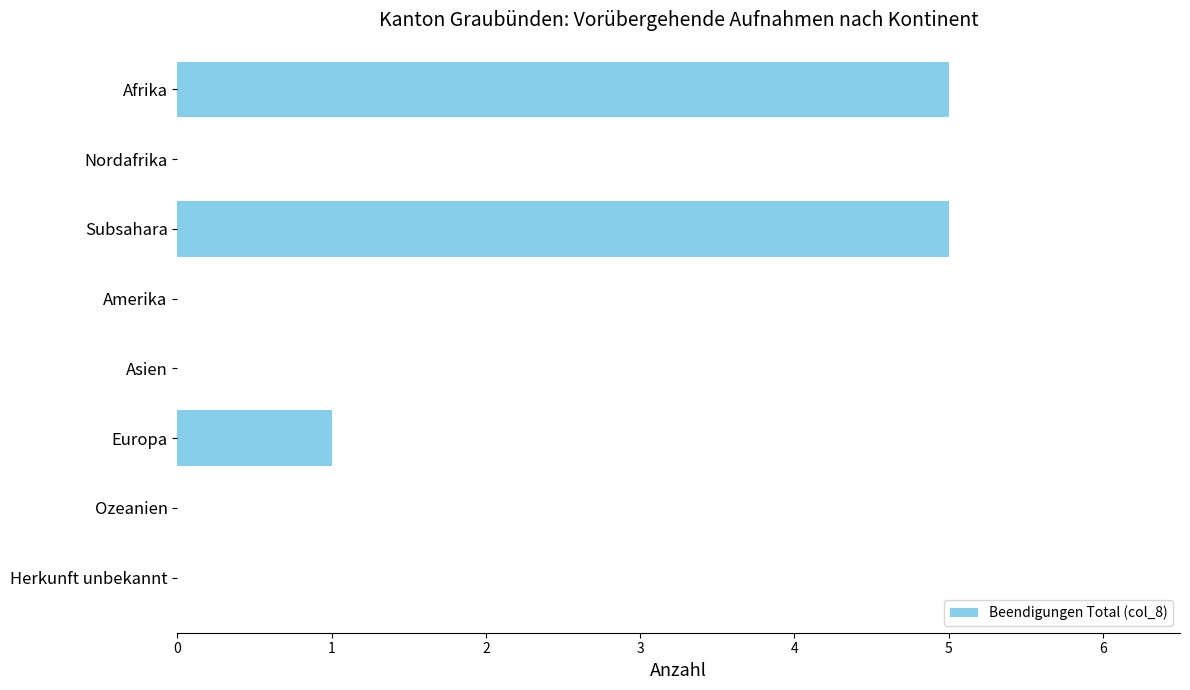

Reading bottom to top, list all the values displayed in this chart.

Herkunft unbekannt=0	Ozeanien=0	Europa=1	Asien=0	Amerika=0	Subsahara=5	Nordafrika=0	Afrika=5